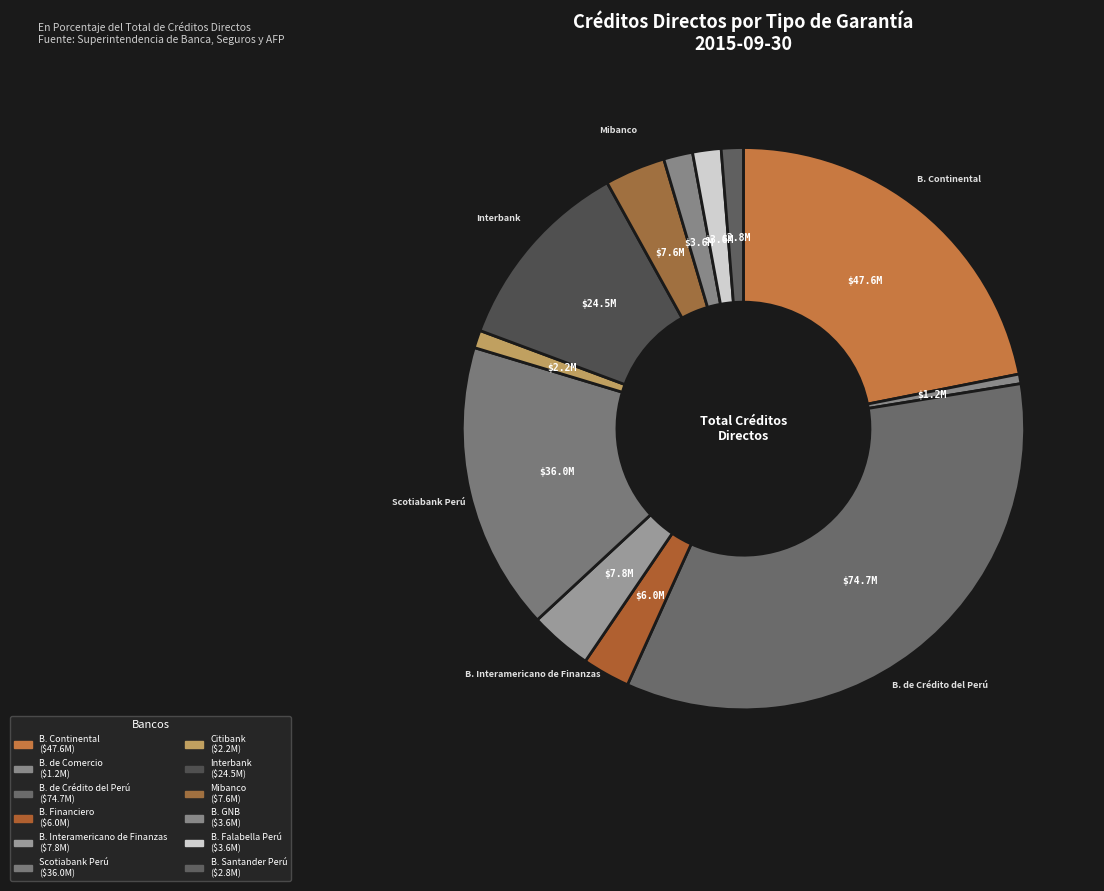

How many slices are in this pie chart?

12